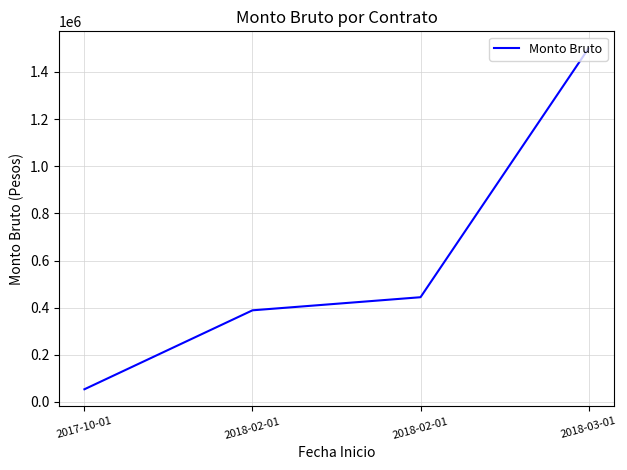

What is the sum of the values at 2018-02-01 and 2017-10-01?

498444